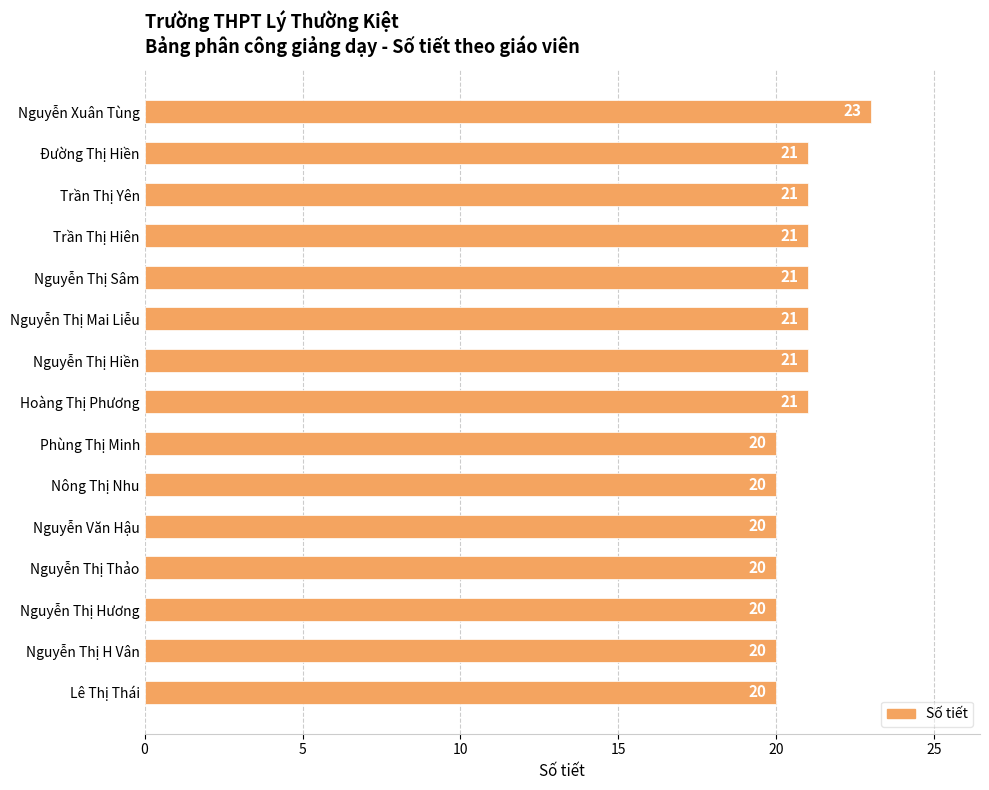

How many values are between 20 and 21?

14